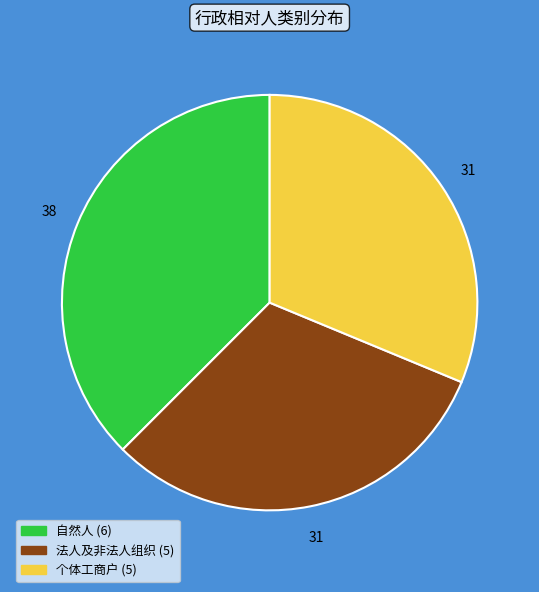

Approximately how many times larger is the value at 自然人 compared to 法人及非法人组织?

1.2